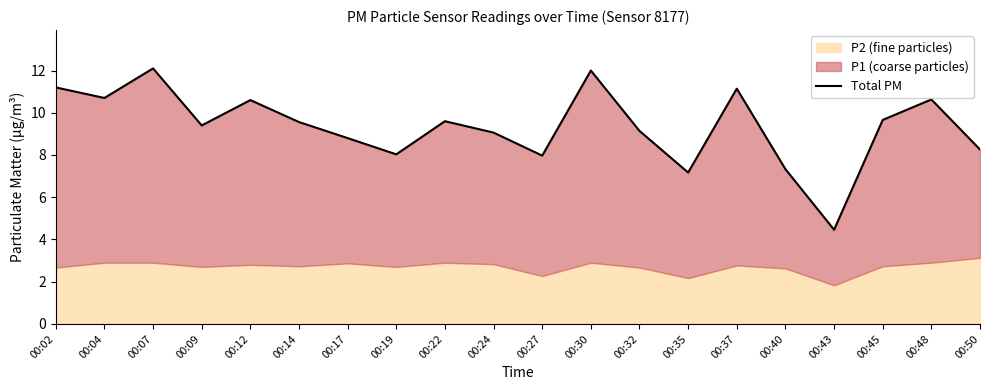

What is the value of the 12th point from the left?

12.0